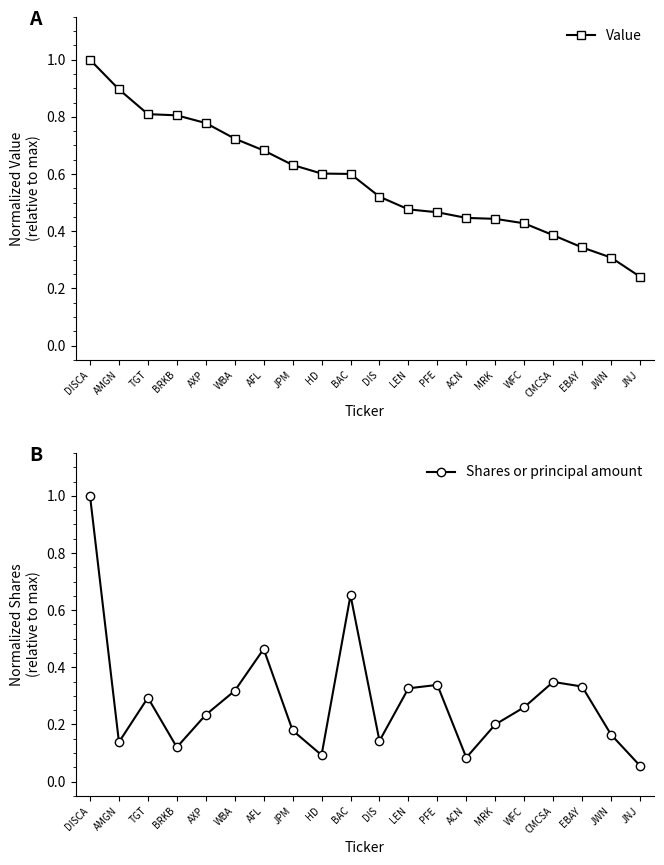

What is the difference between the Shares or principal amount values at JPM and JNJ?

0.1